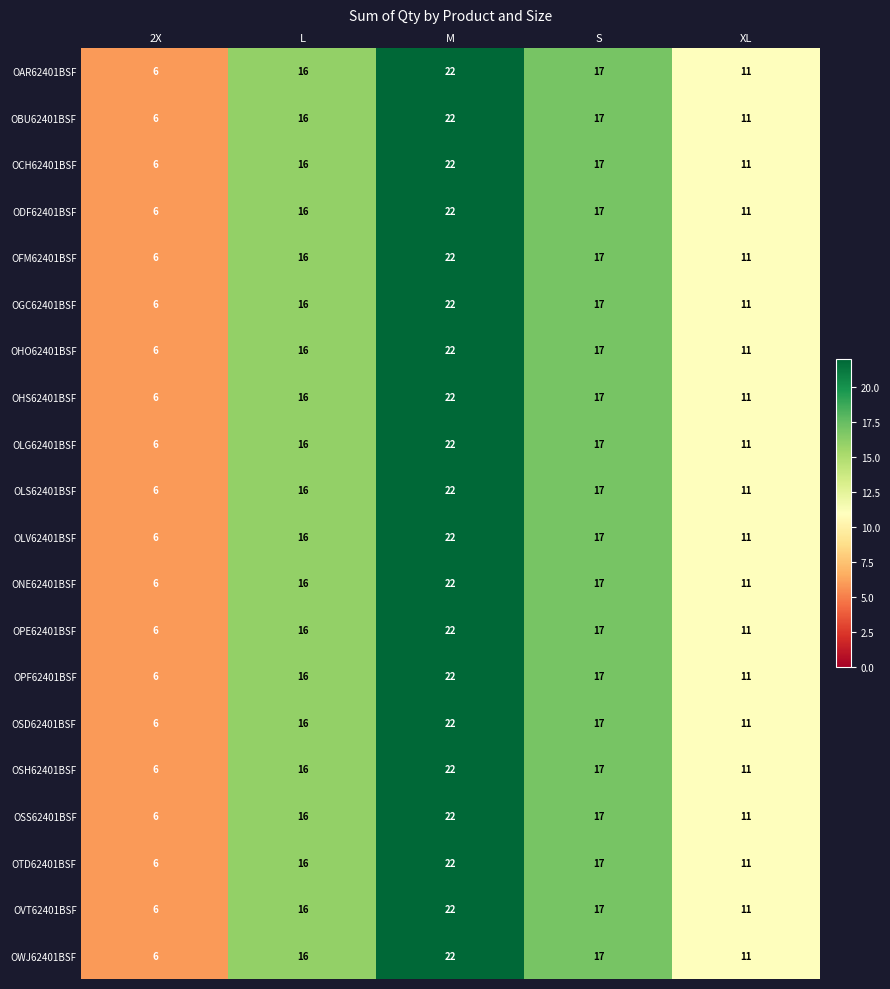

Is it true that ONE62401BSF equals 11 at XL?

True